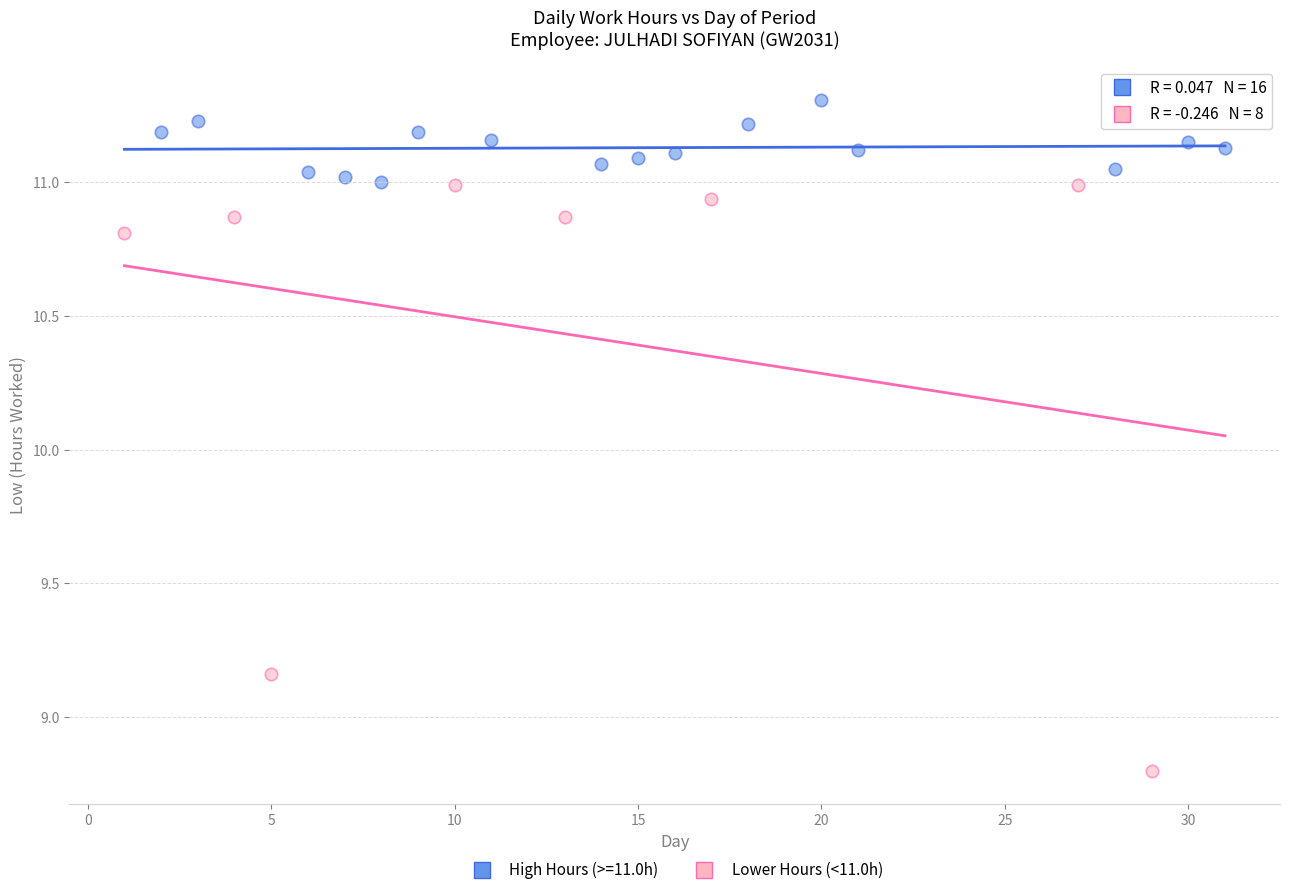

Which series contains the highest Y value?

High Hours (>=11.0h)